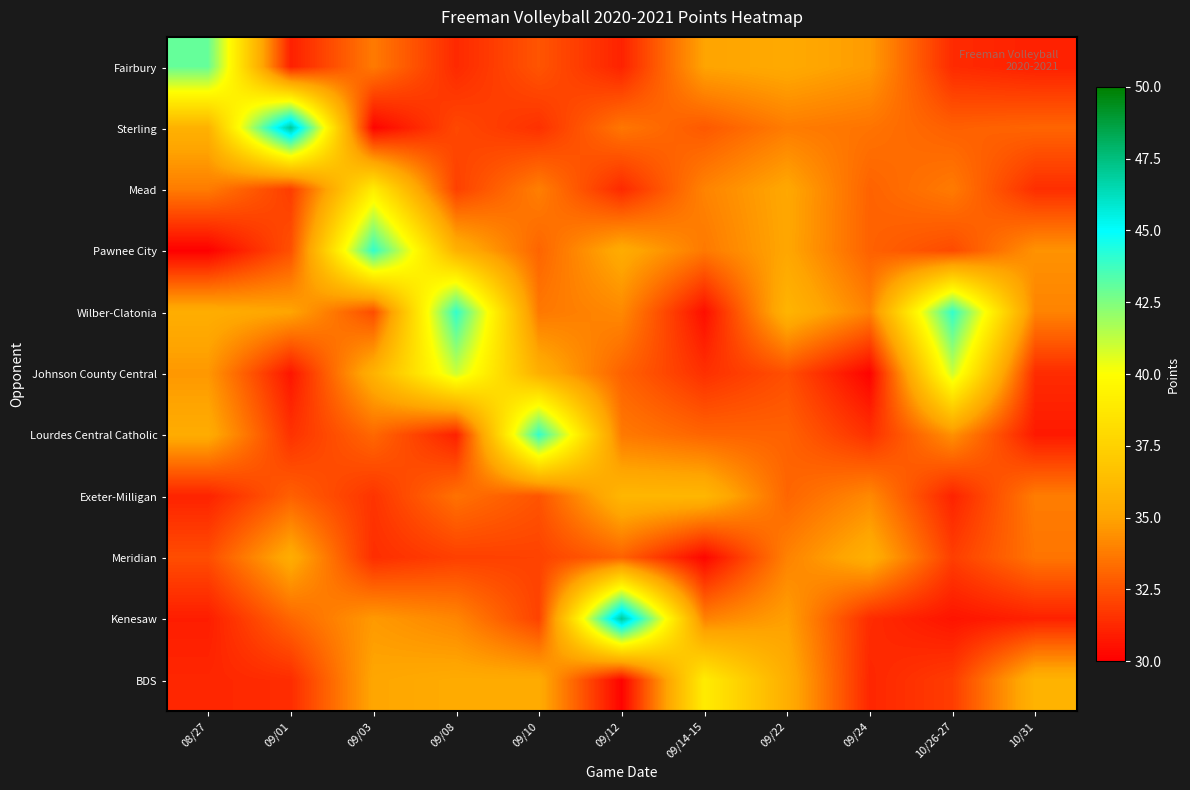

Which category has the lowest value across all series?

08/27